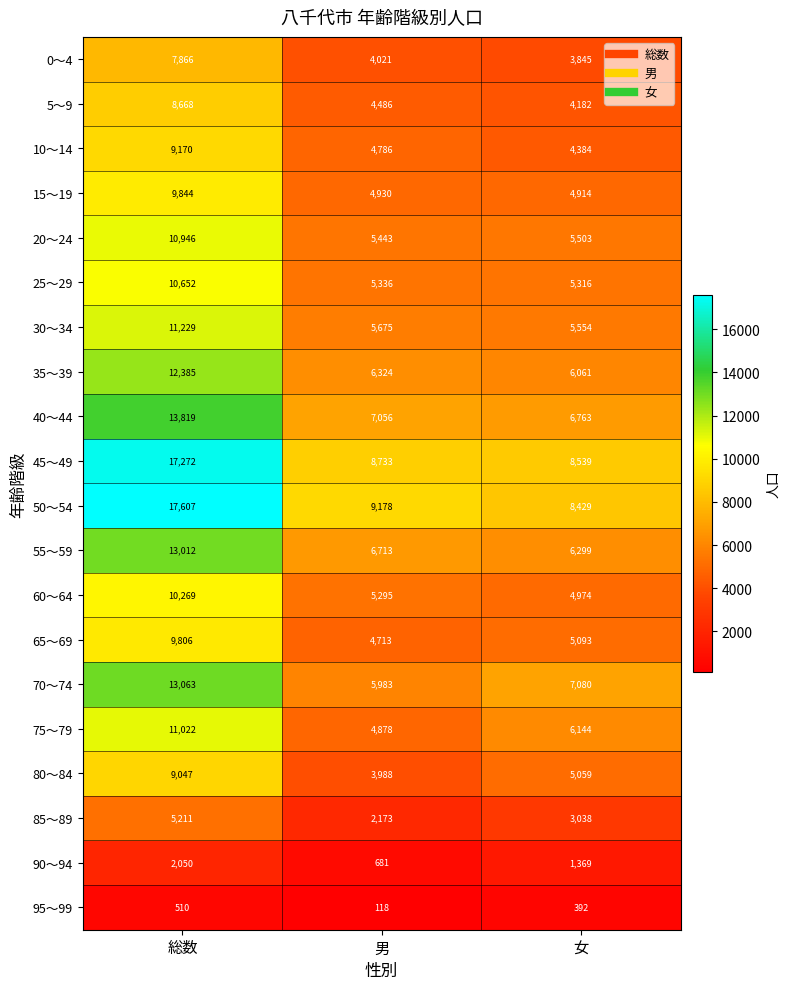

What is the difference between the maximum and minimum values in the 45～49 series?

8733